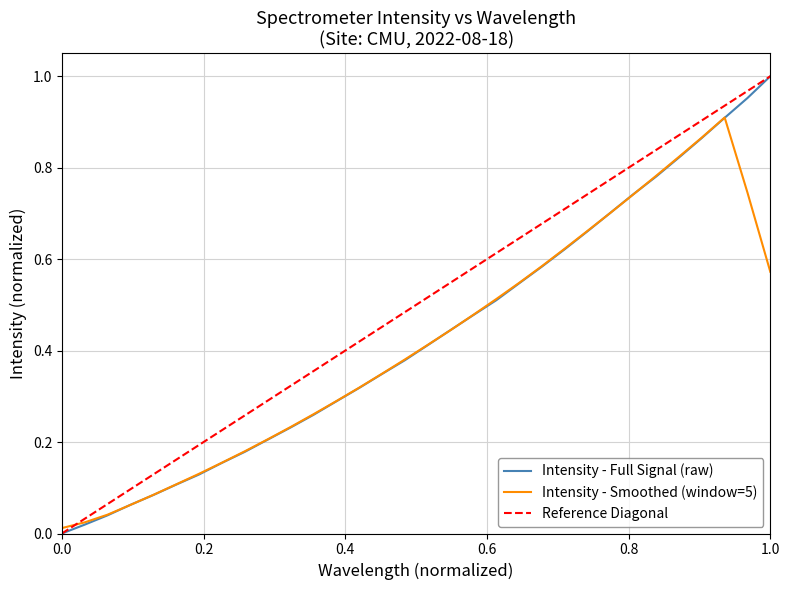

Which has a higher value, 223.9802 or 223.5987?

223.9802